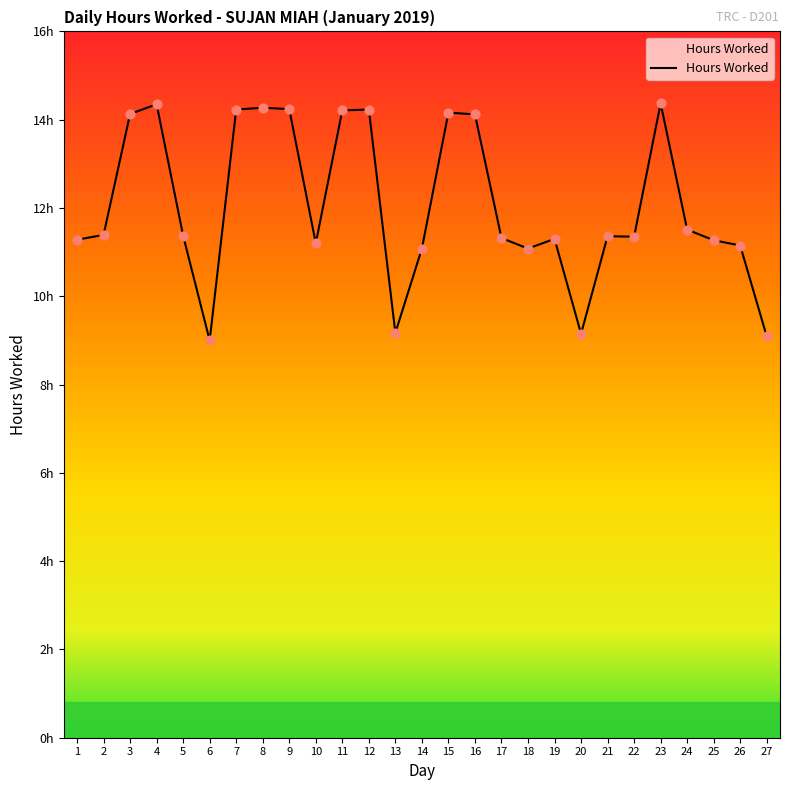

Between 6 and 27, which is larger?

27